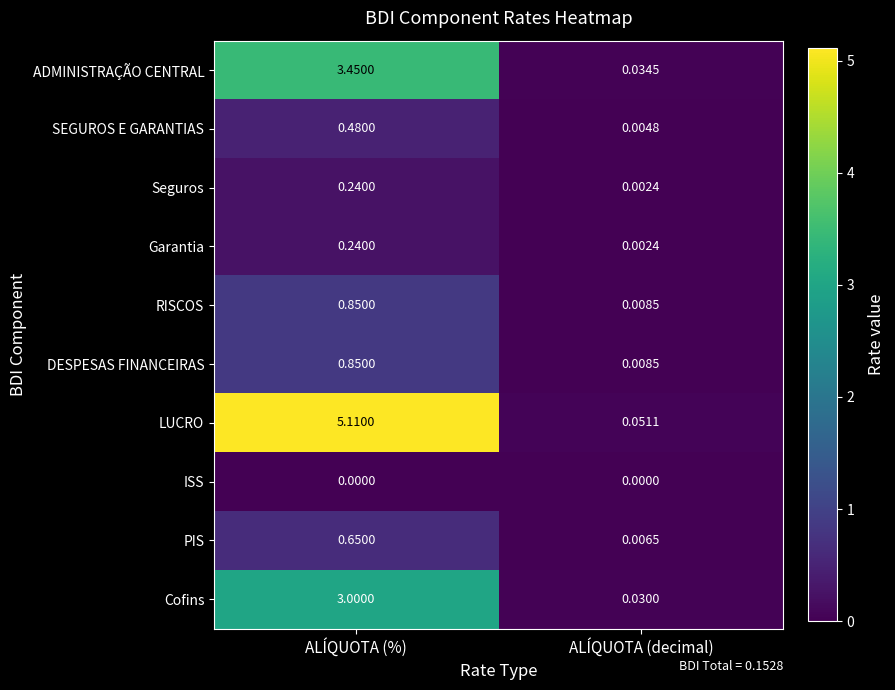

At which category is the sum across all series the highest?

ALÍQUOTA (%)